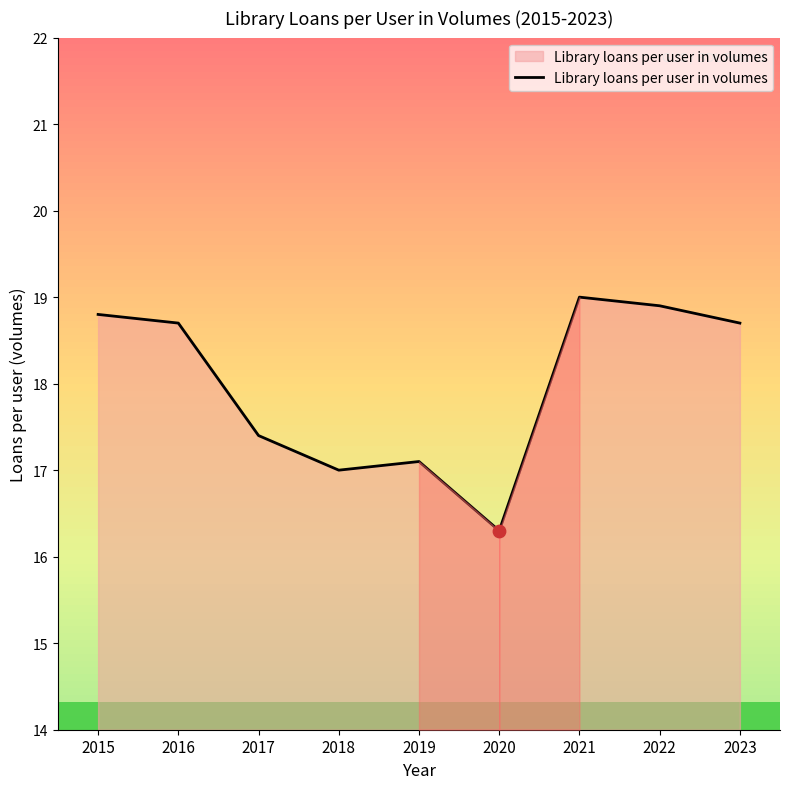

What is the change in value from 2018 to 2021?

+2.0